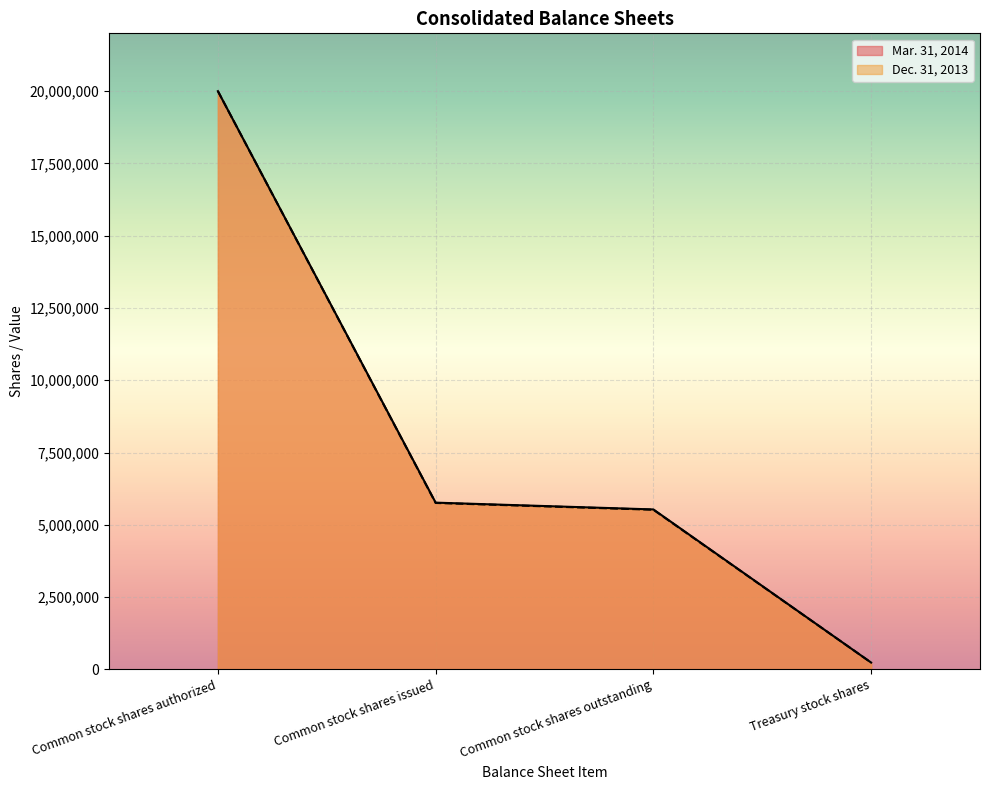

How many categories are shown in the chart?

4